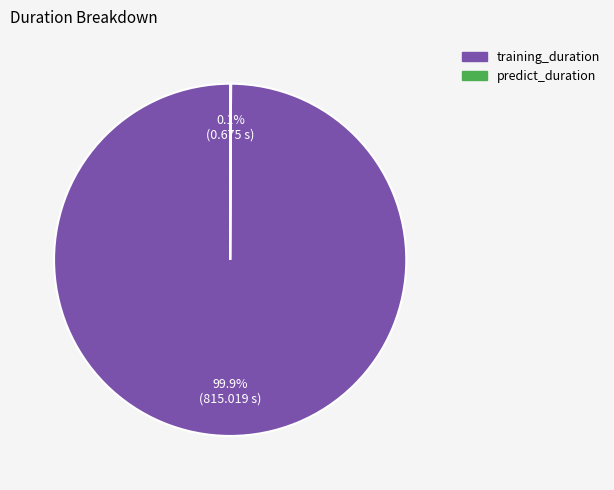

What is the majority slice?

training_duration